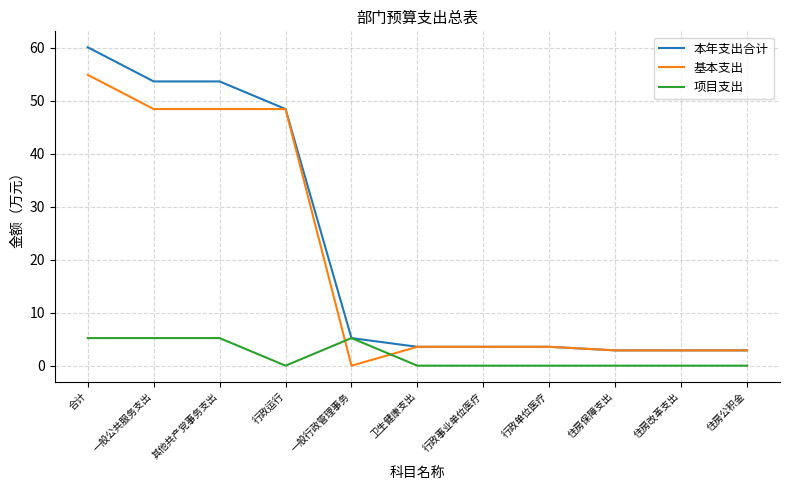

What position from the left is 行政运行?

4